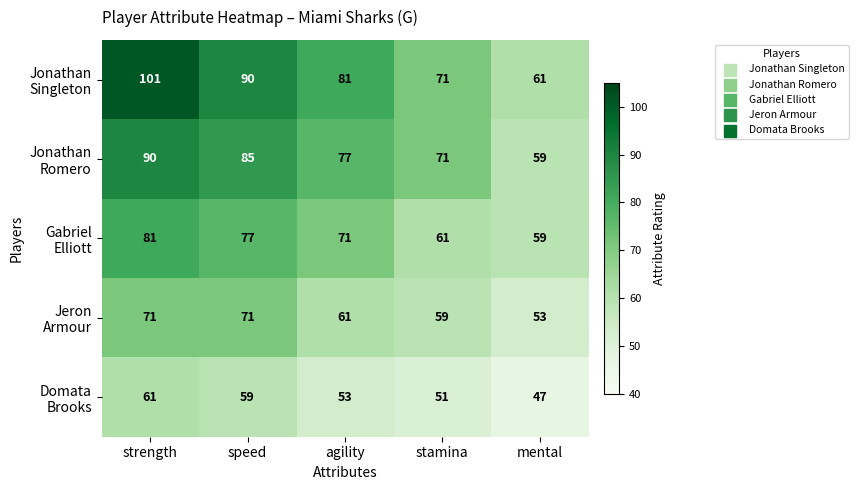

What is the difference between the highest and lowest values at agility?

28